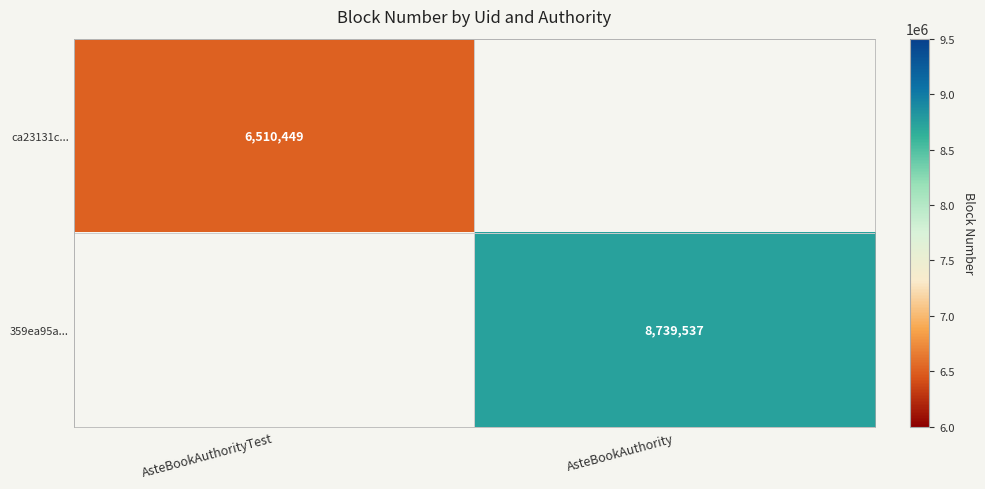

What is the total value across all series at AsteBookAuthorityTest?

6510449